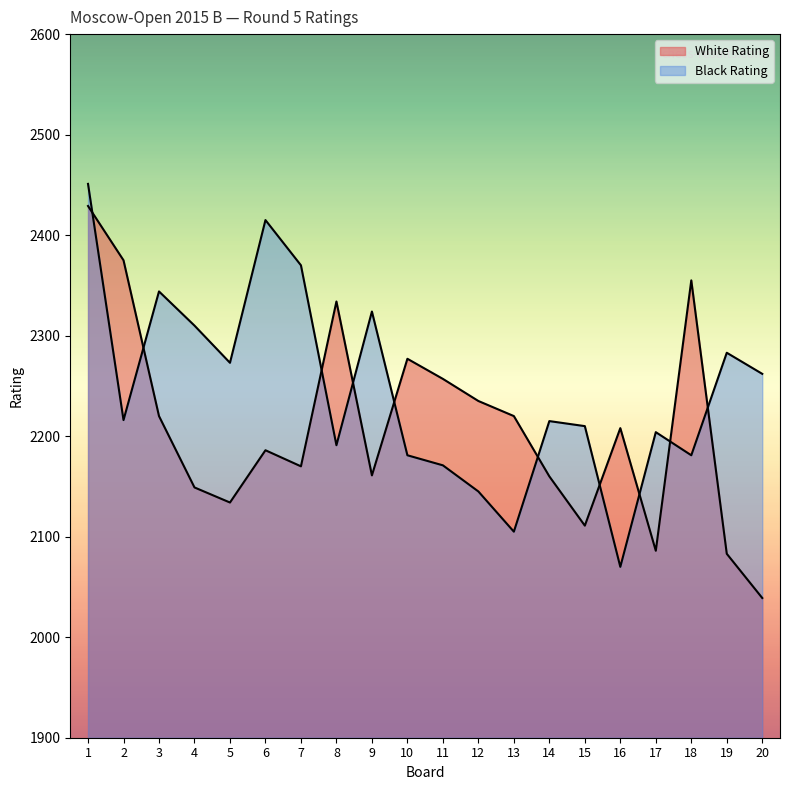

Which series ends up on top after the final intersection of White Rating and Black Rating?

Black Rating